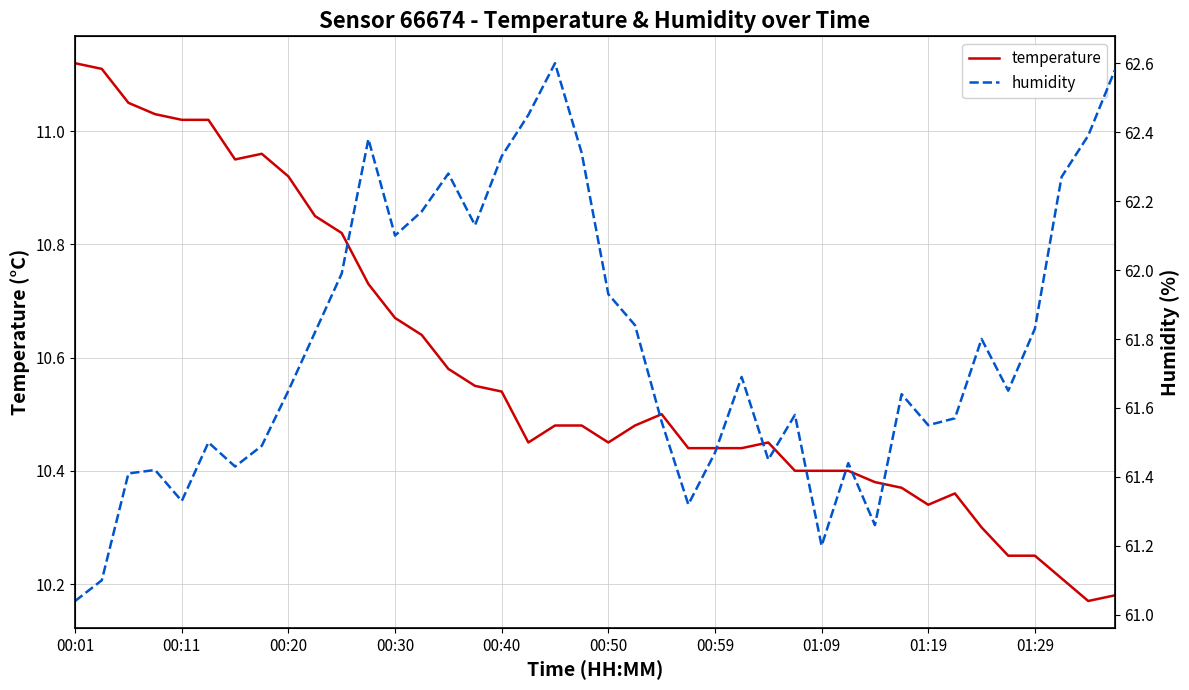

What is the maximum value shown in the chart?

62.6